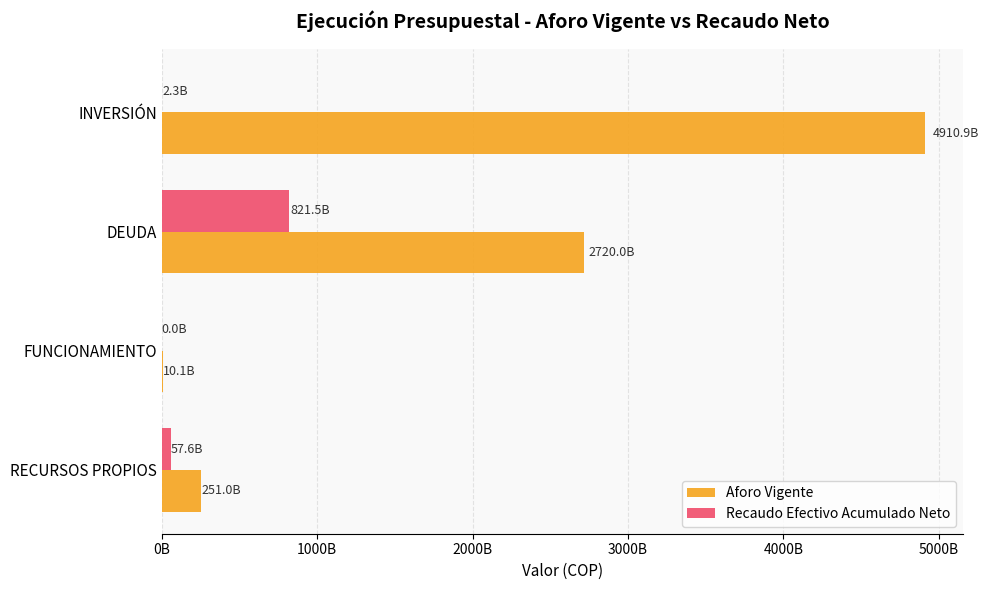

What are all the series names shown in the legend?

Aforo Vigente, Recaudo Efectivo Acumulado Neto